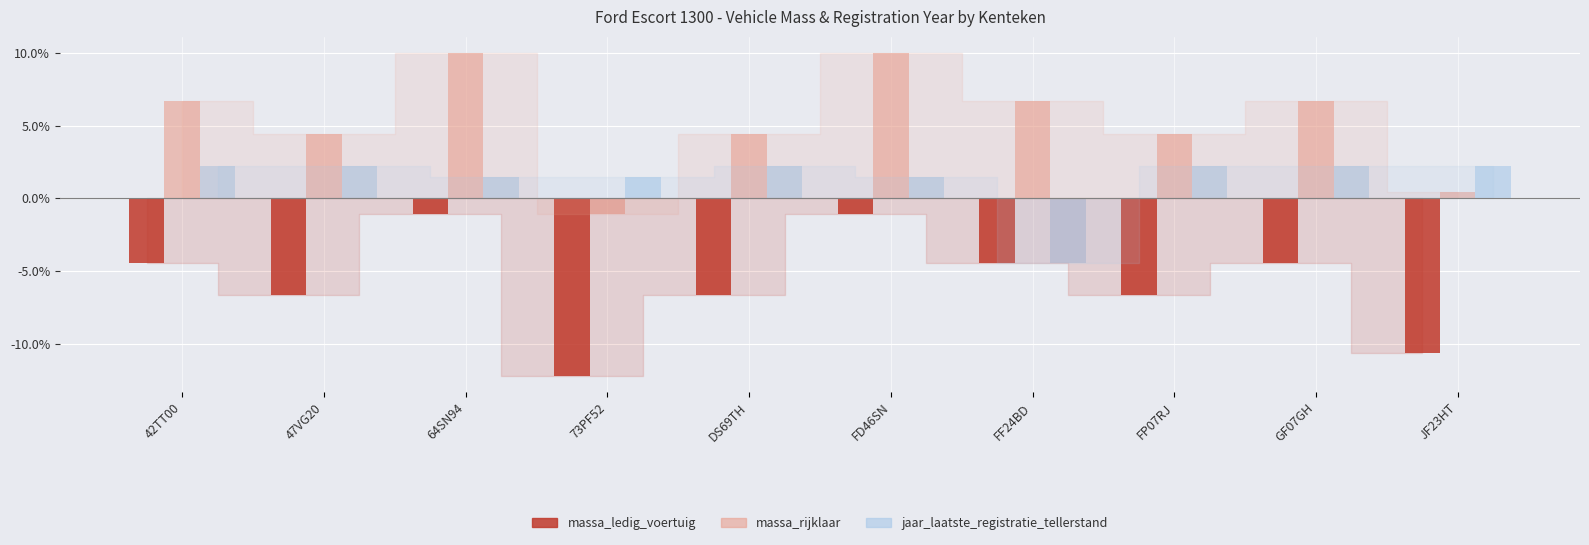

What are all the series names shown in the legend?

massa_ledig_voertuig, massa_rijklaar, jaar_laatste_registratie_tellerstand